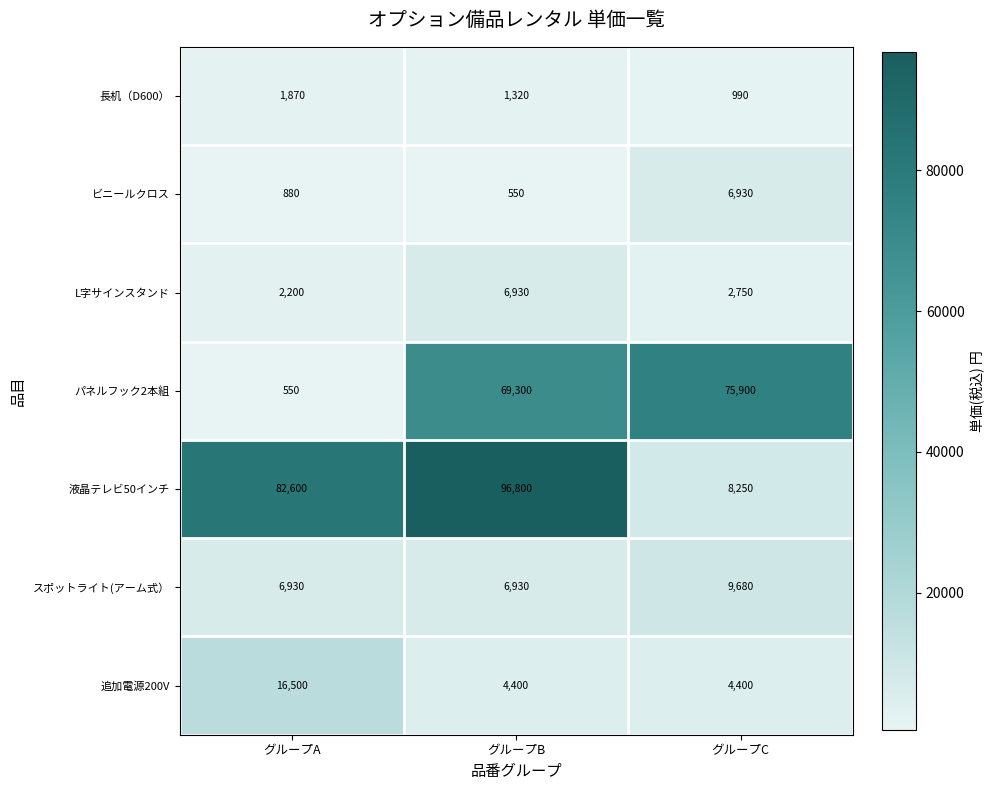

At how many categories does at least one series exceed 54609?

3